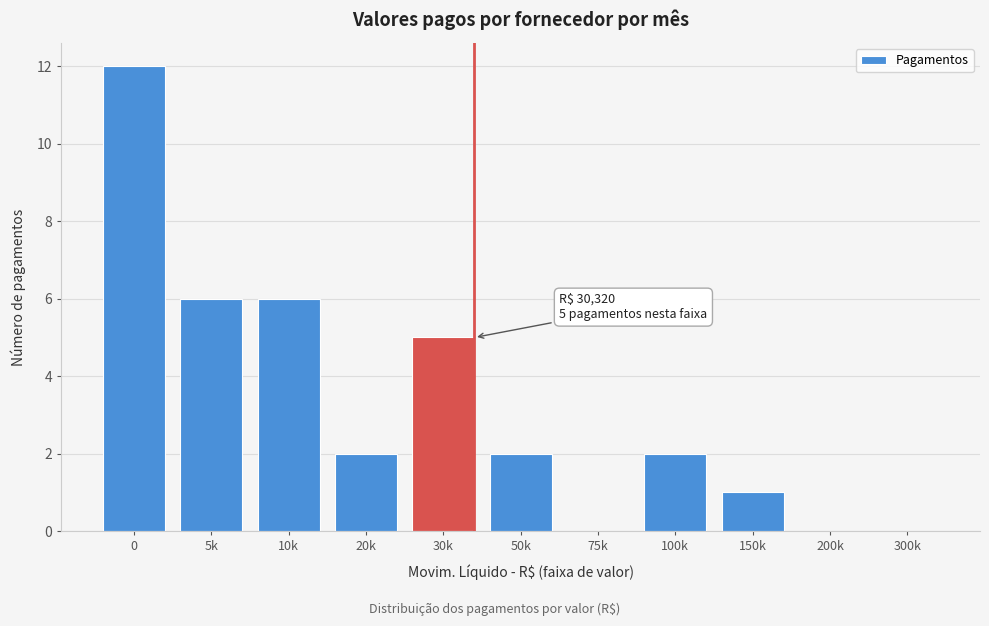

Reading right to left, list all the values displayed in this chart.

300k=0	200k=0	150k=1	100k=2	75k=0	50k=2	30k=5	20k=2	10k=6	5k=6	0=12